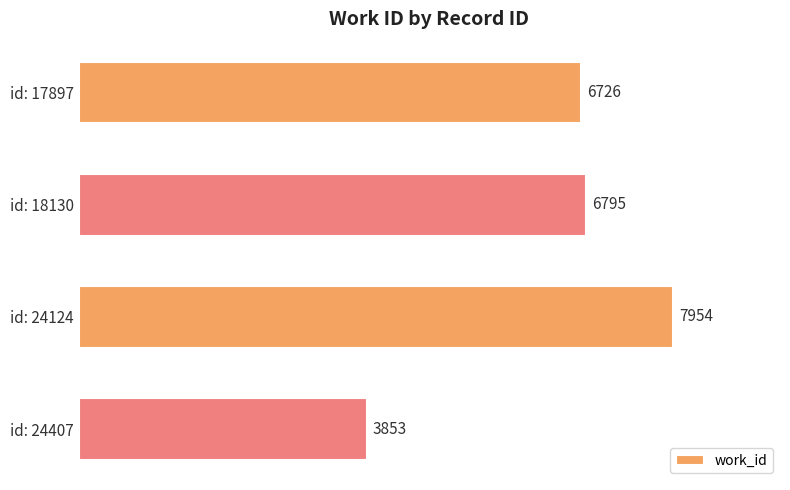

Read the value at id: 24124, to the nearest 100.

8000